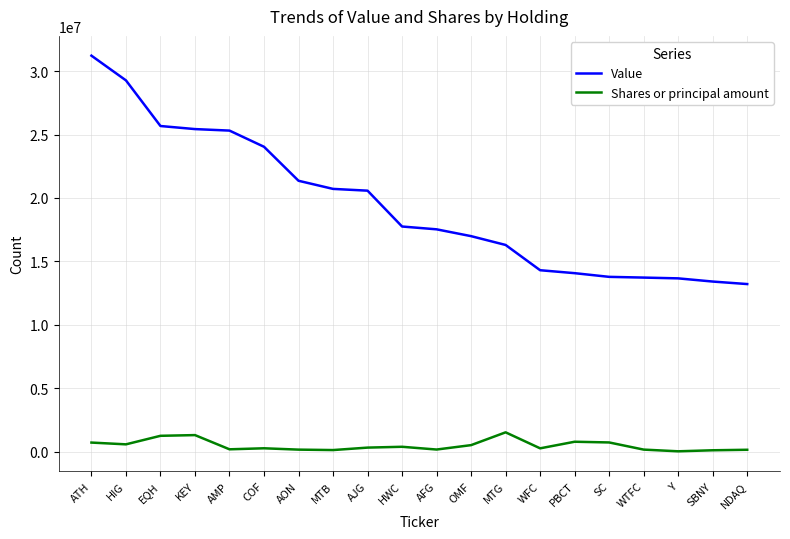

True or false: Shares or principal amount and Value intersect in this chart.

False